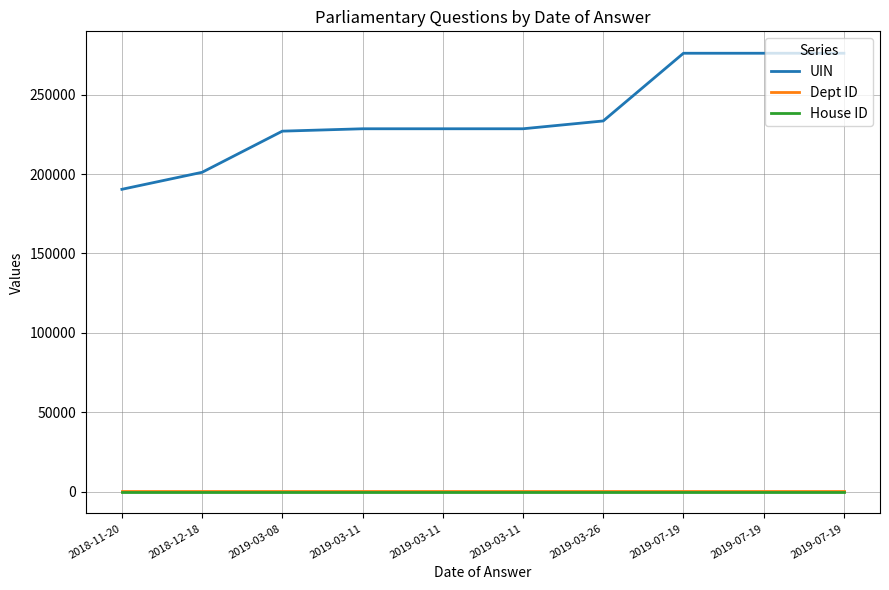

What is the sum of the UIN values at 2019-07-19 and 2018-11-20?

466625